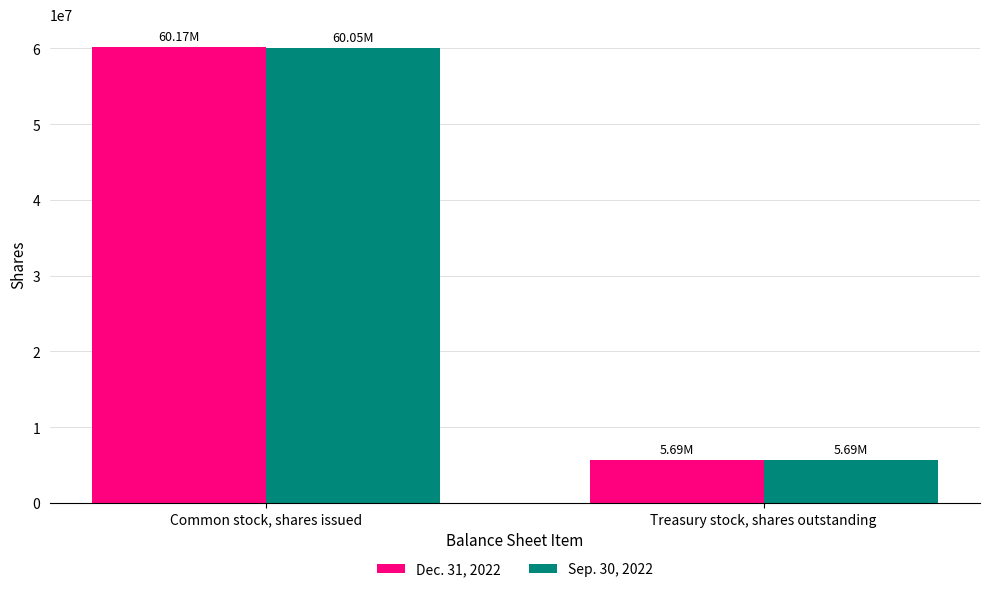

What is the sum of the Dec. 31, 2022 values at Treasury stock, shares outstanding and Common stock, shares issued?

65859814